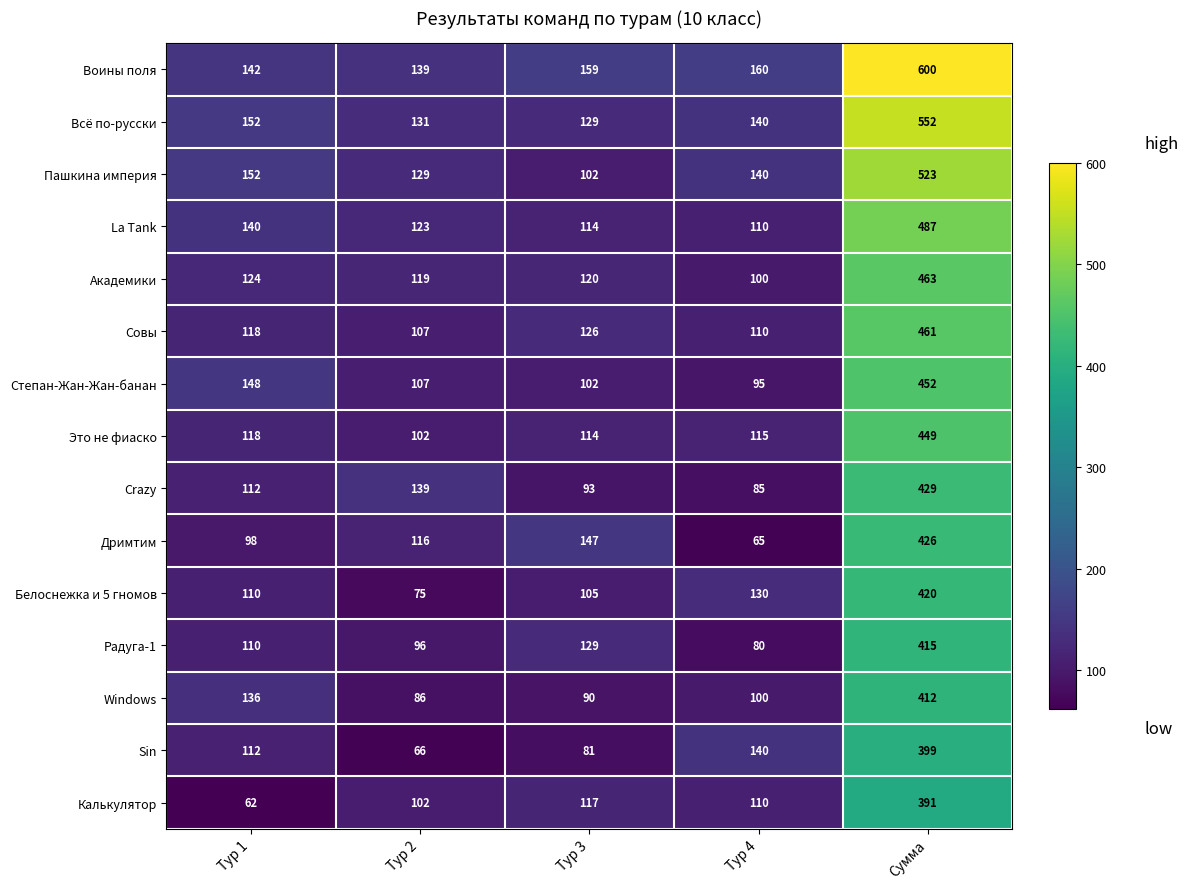

What is the minimum value shown in the chart?

62